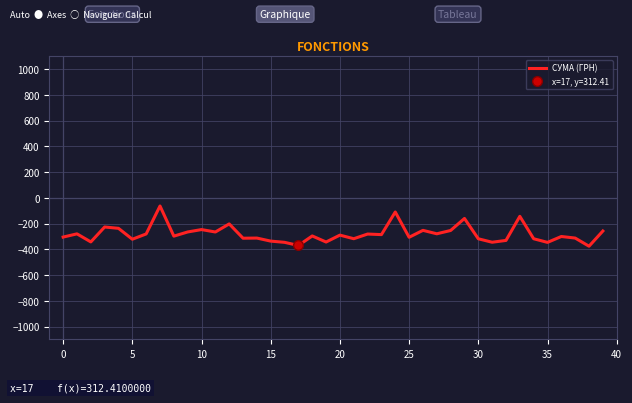

Is it true that the value at 19 is -343.3?

True